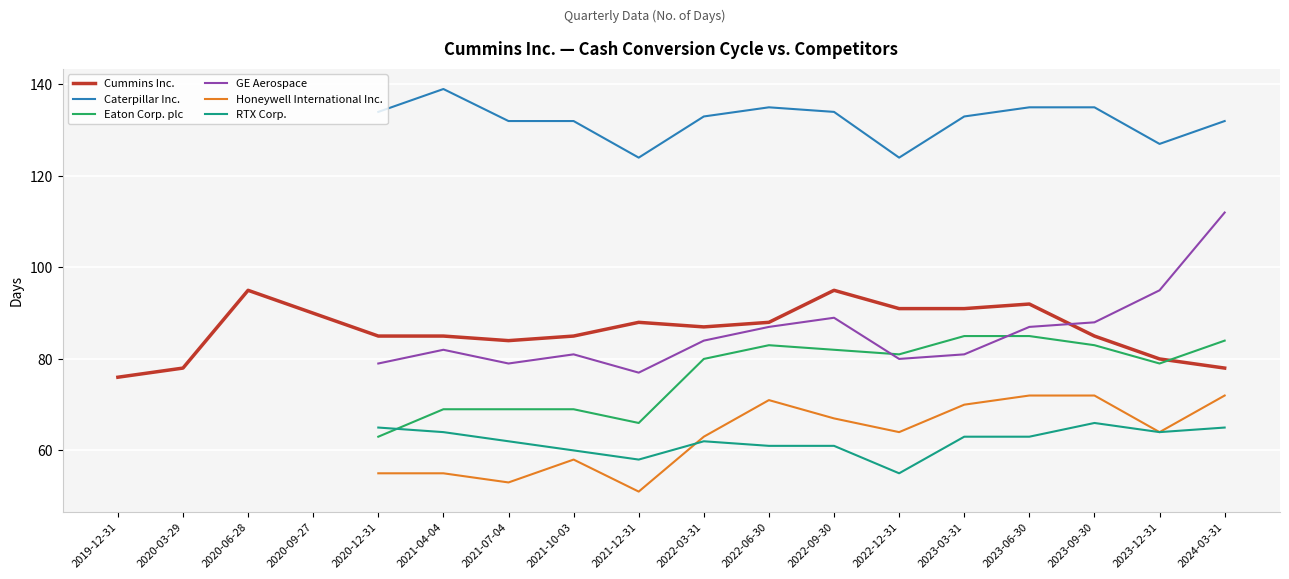

How many values in the Honeywell International Inc. series exceed 63?

8